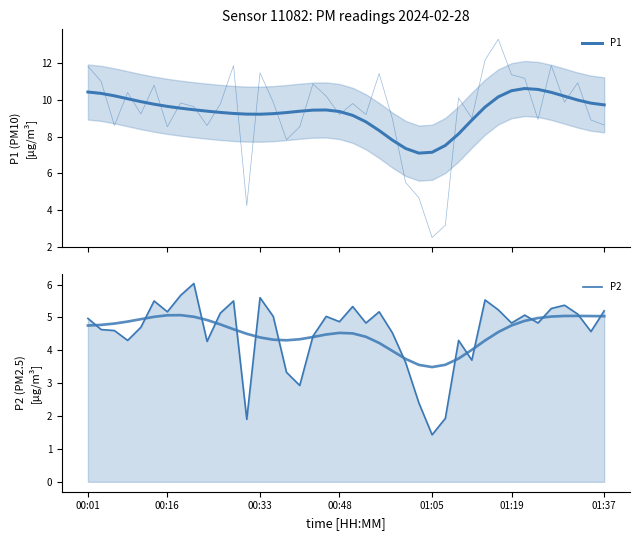

True or false: P2 and P1 intersect in this chart.

False